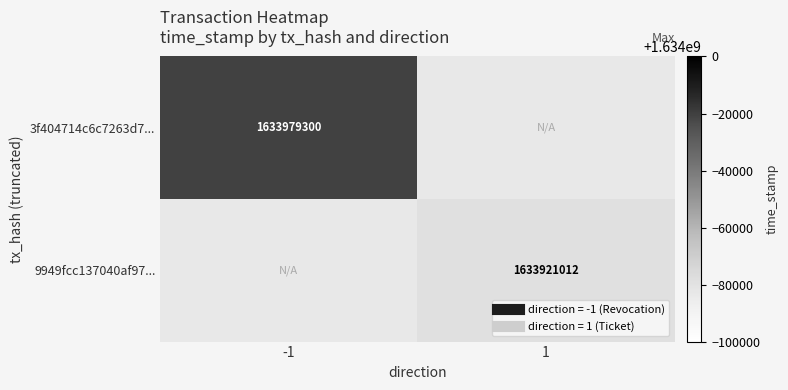

Rank the series by their average value, from highest to lowest.

3f404714c6c7263d7..., 9949fcc137040af97...